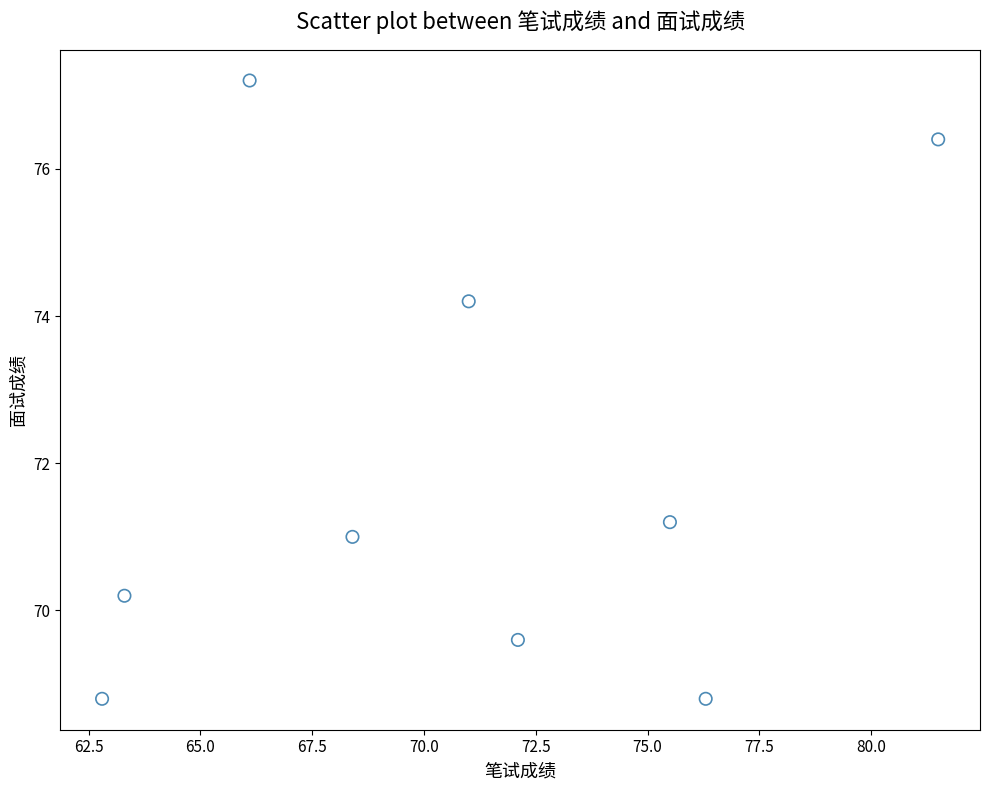

What is the range of X values (max minus min)?

18.7